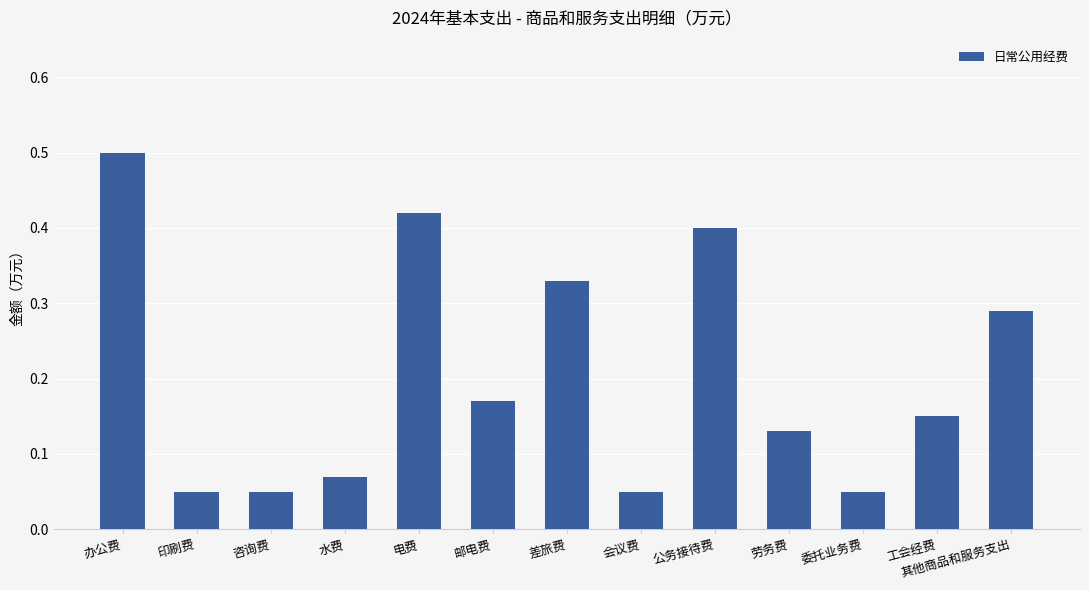

What is the label of the 12th bar from the left?

工会经费